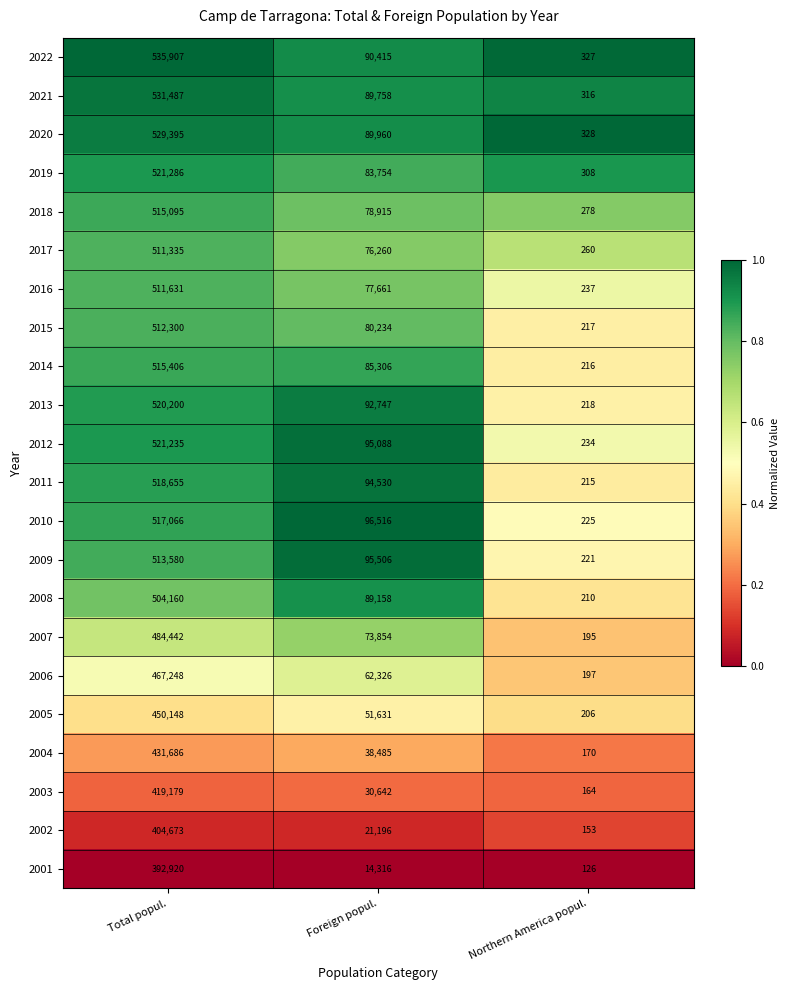

The value of 2019 at Northern America popul. is 308. True or false?

True